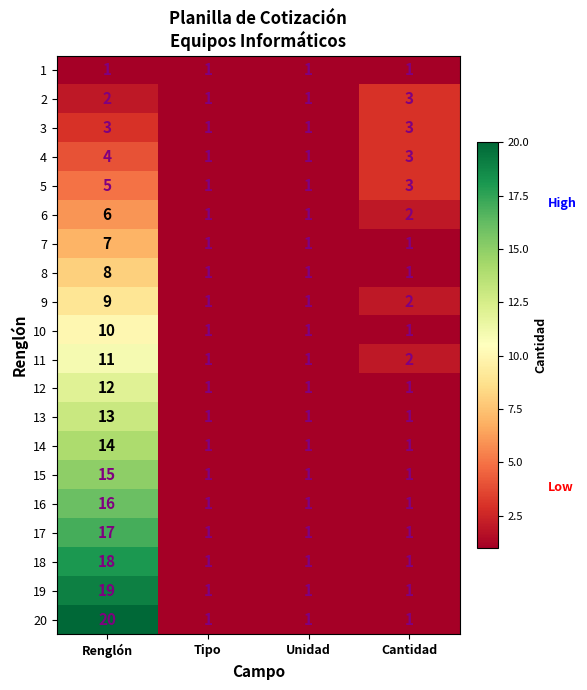

What is the minimum value shown in the chart?

1